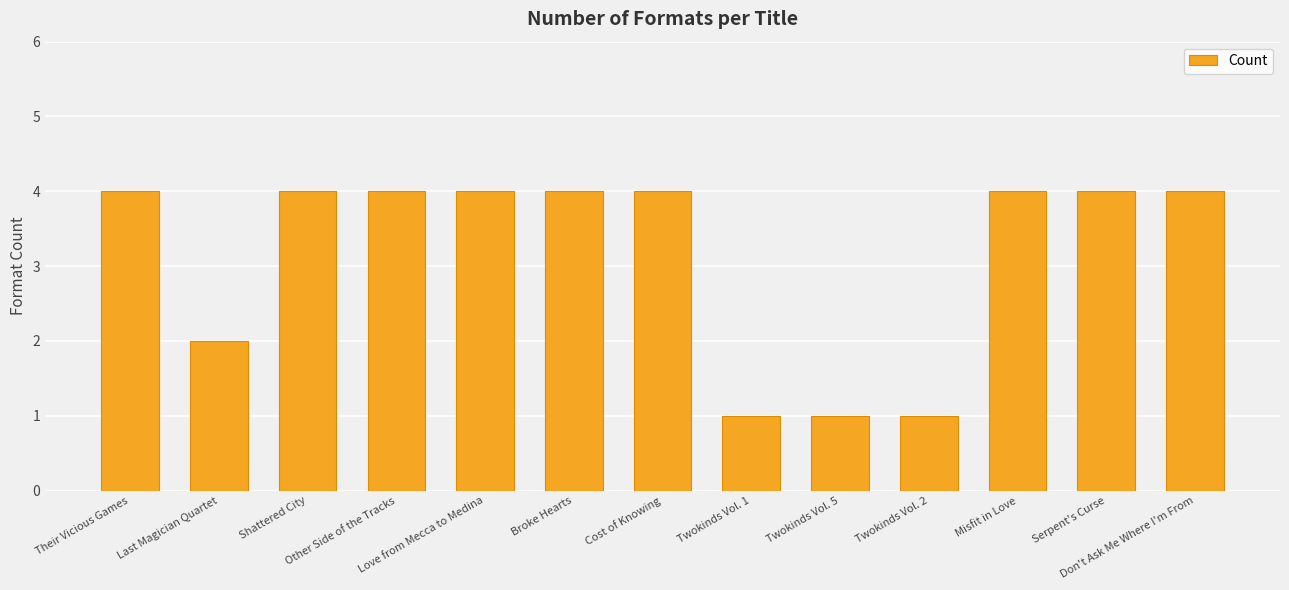

What is the difference between the maximum and minimum values?

3